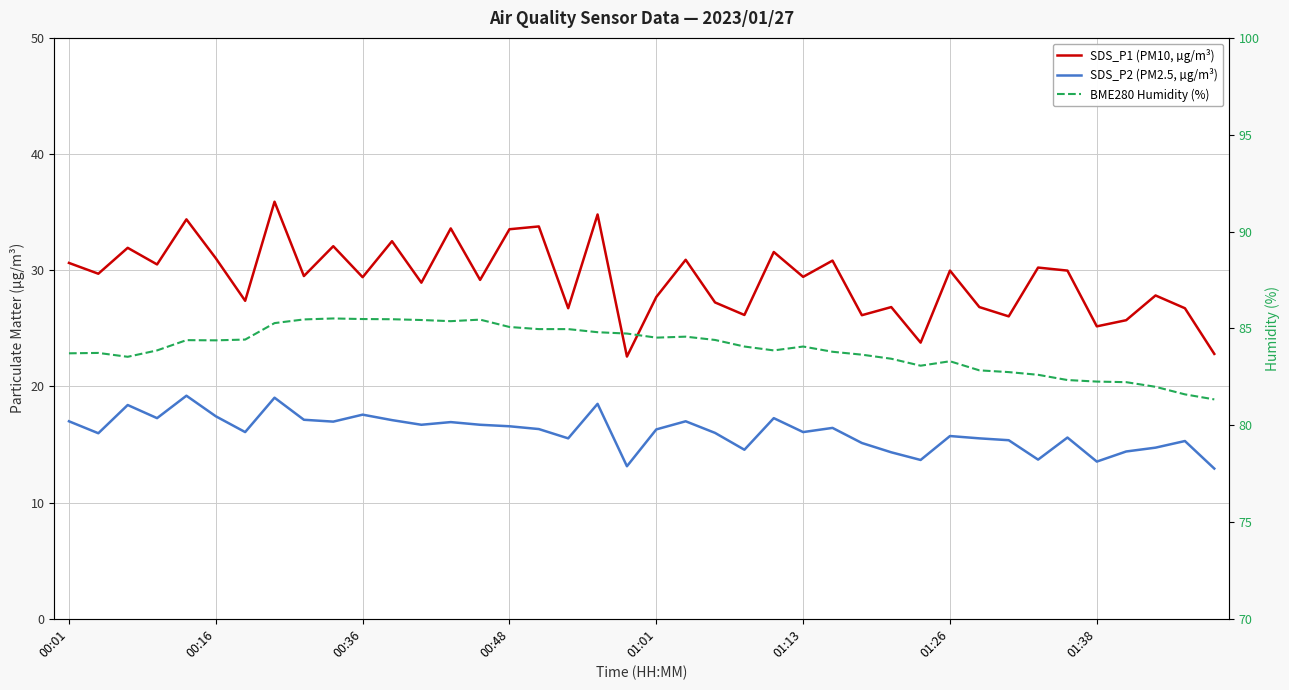

Where does the SDS_P2 (PM2.5, µg/m³) series first go above 16?

00:01